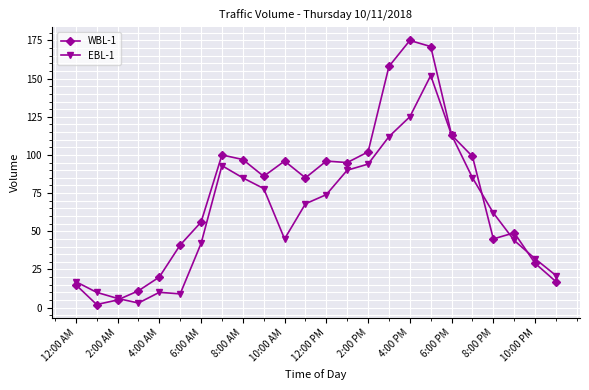

Which series has the widest spread of values?

WBL-1